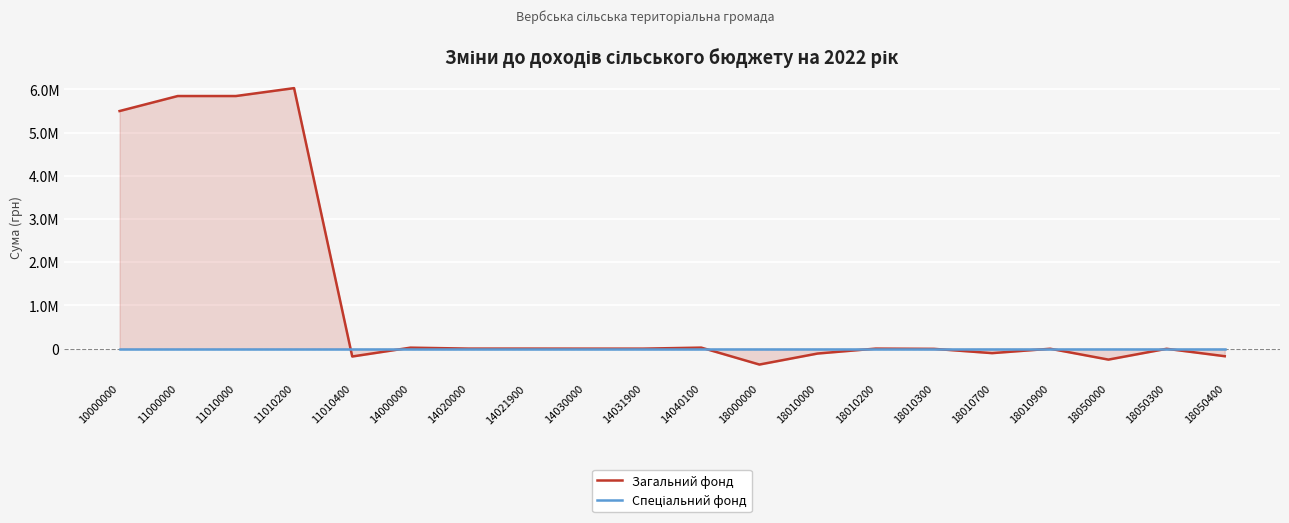

Rank the series at 18010300 from lowest to highest value.

Загальний фонд, Спеціальний фонд